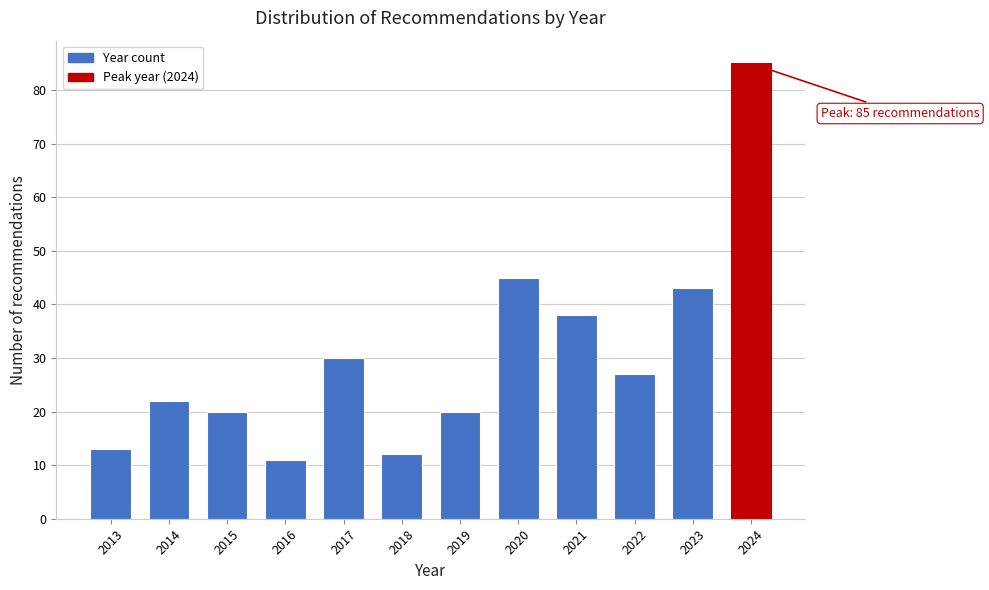

Reading left to right, transcribe all the data shown in this chart.

2013=13	2014=22	2015=20	2016=11	2017=30	2018=12	2019=20	2020=45	2021=38	2022=27	2023=43	2024=85